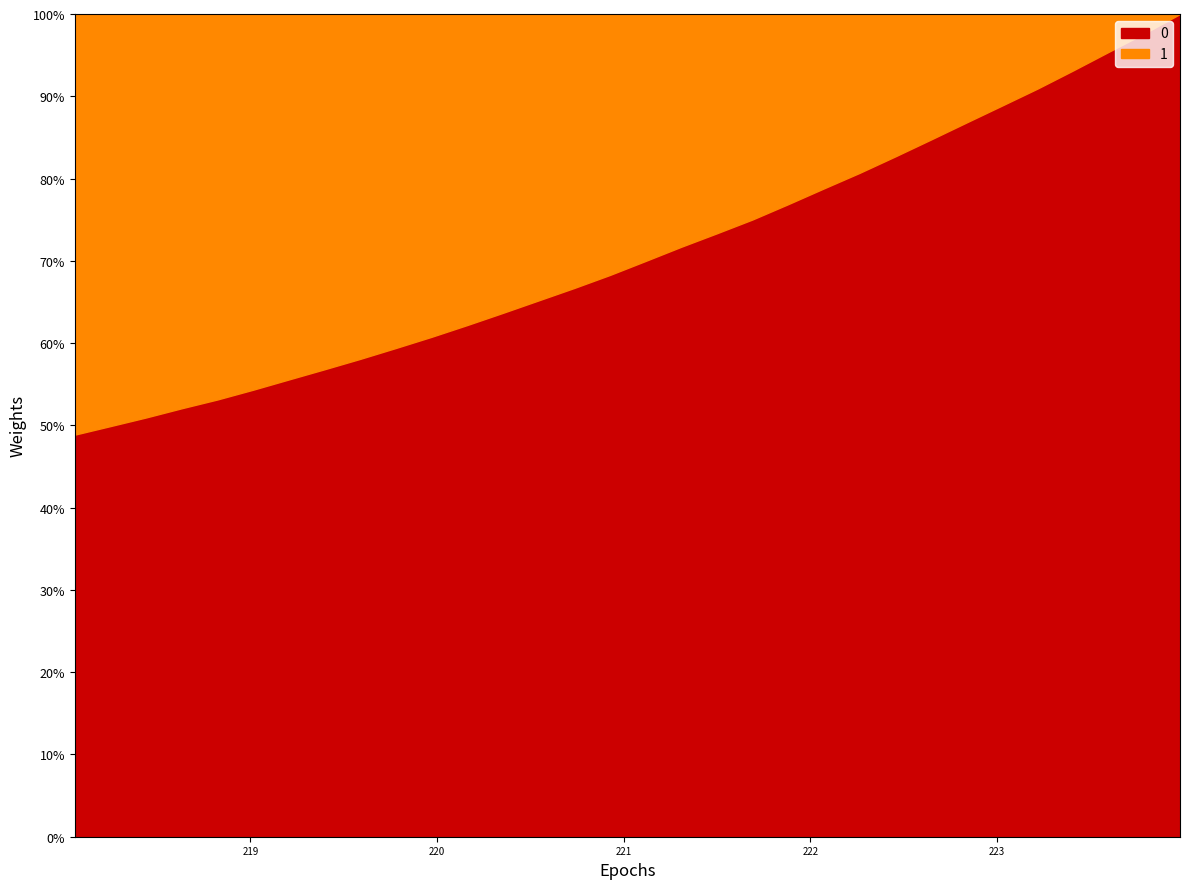

How many lines are shown in the chart?

1